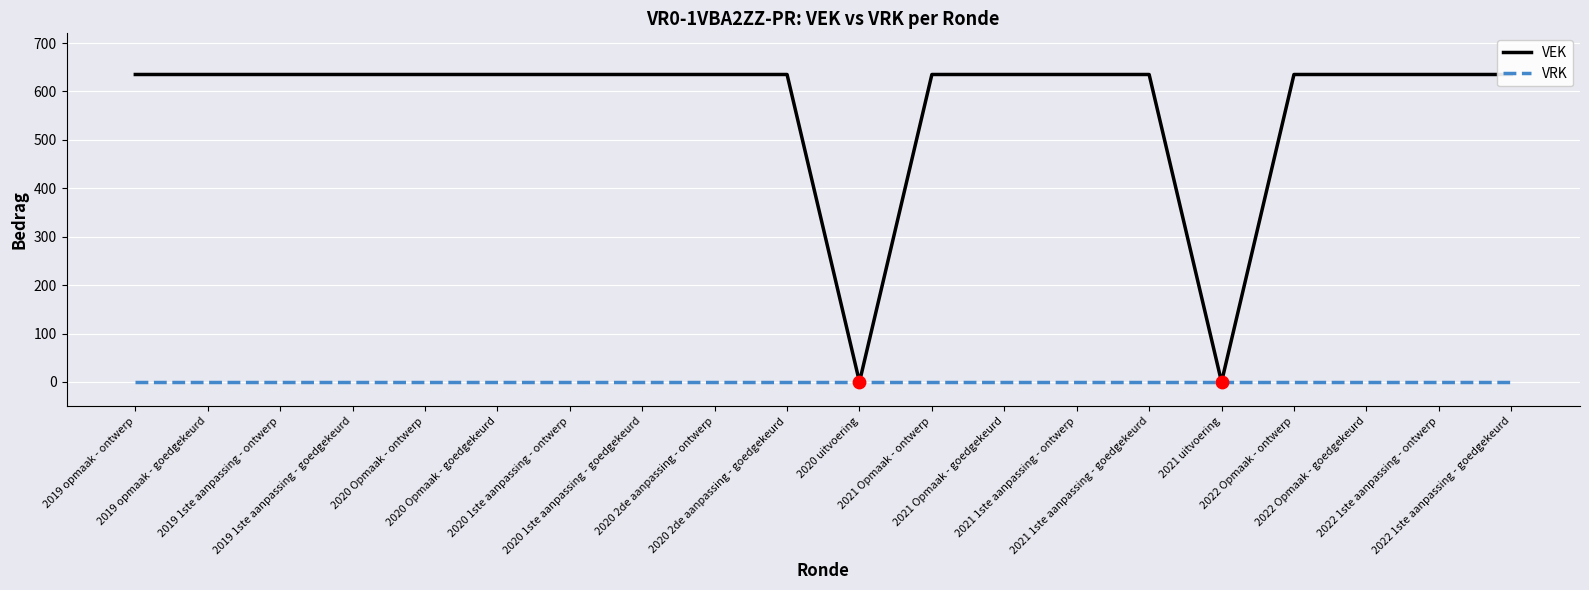

Which series reaches the minimum Y coordinate?

VEK